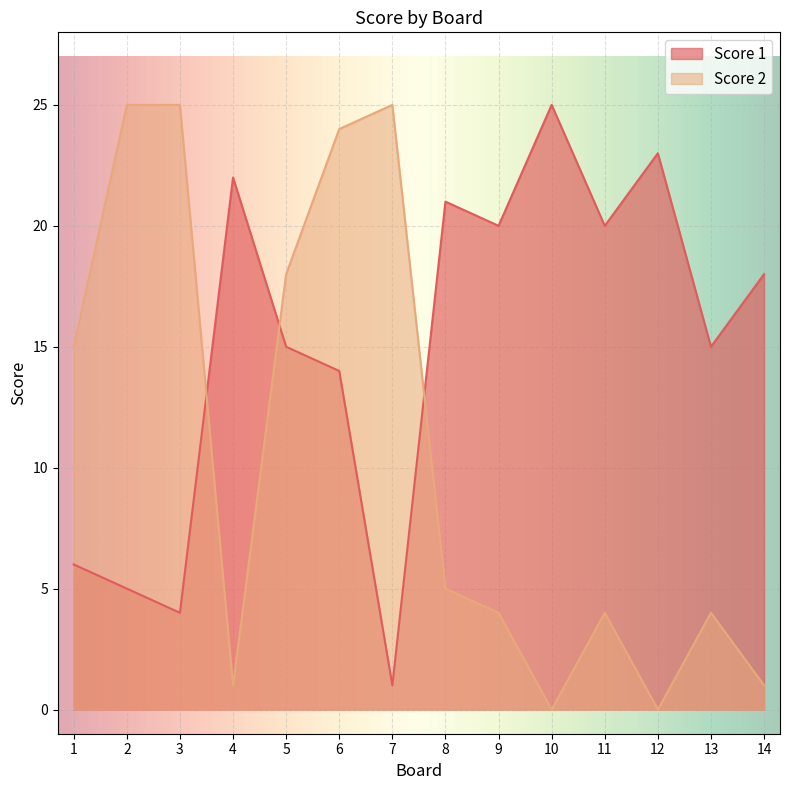

List the labels in order of Score 1 value, largest first.

10, 12, 4, 8, 9, 11, 14, 5, 13, 6, 1, 2, 3, 7